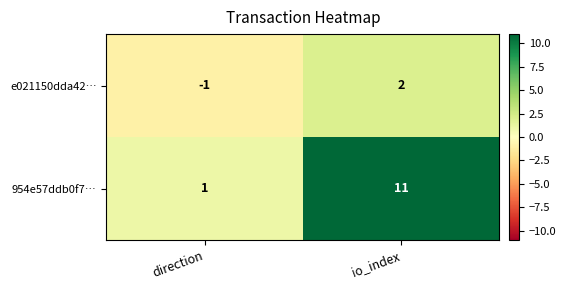

How many series are shown in this chart?

2